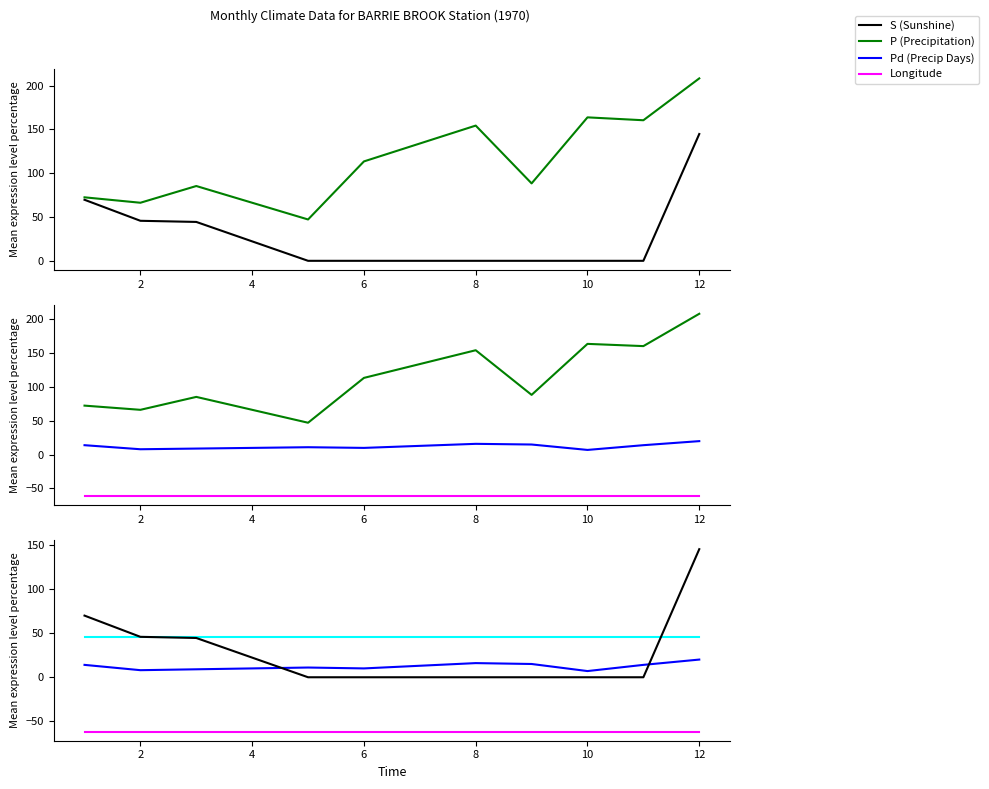

What is the spread (max minus min) of values at 2?

127.7